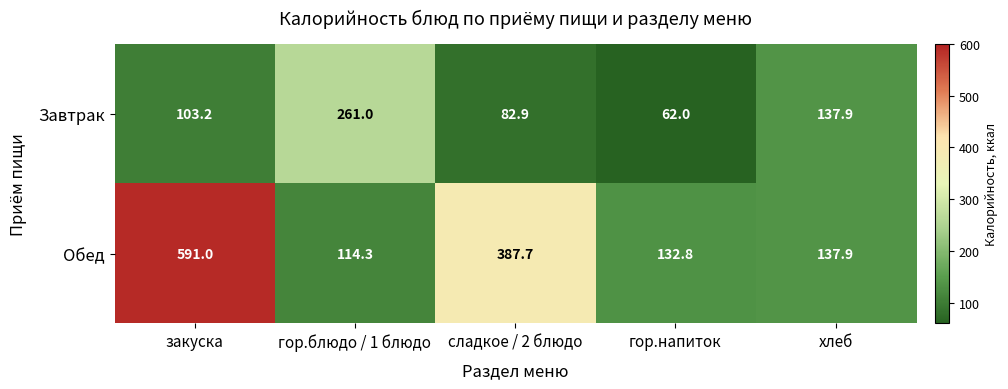

Which series has the largest total across all categories?

Обед